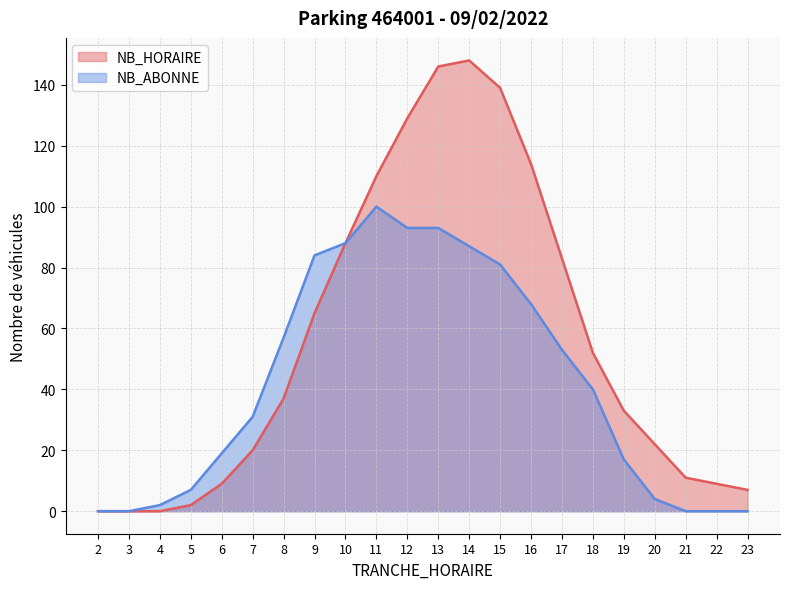

Where is the first local maximum for NB_HORAIRE?

14